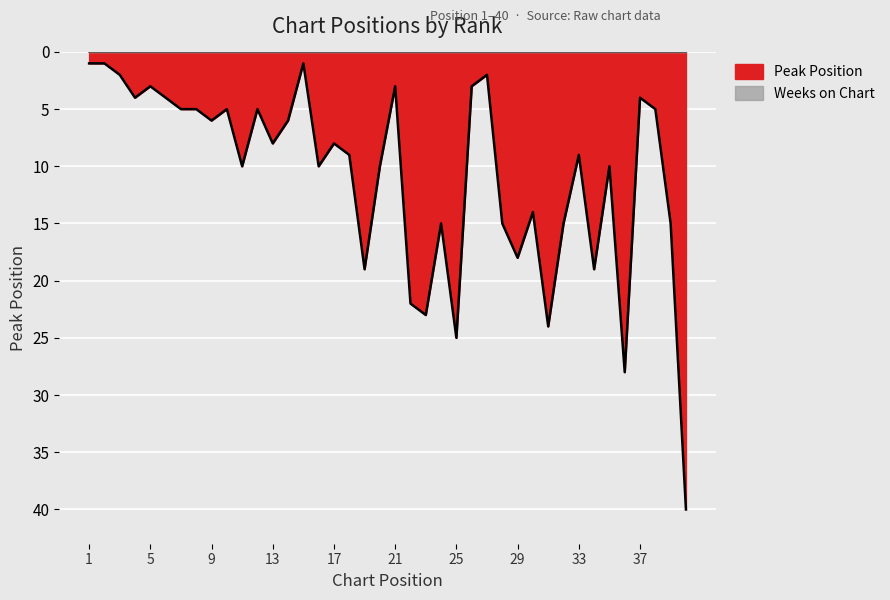

Where does the data first go above 9?

11